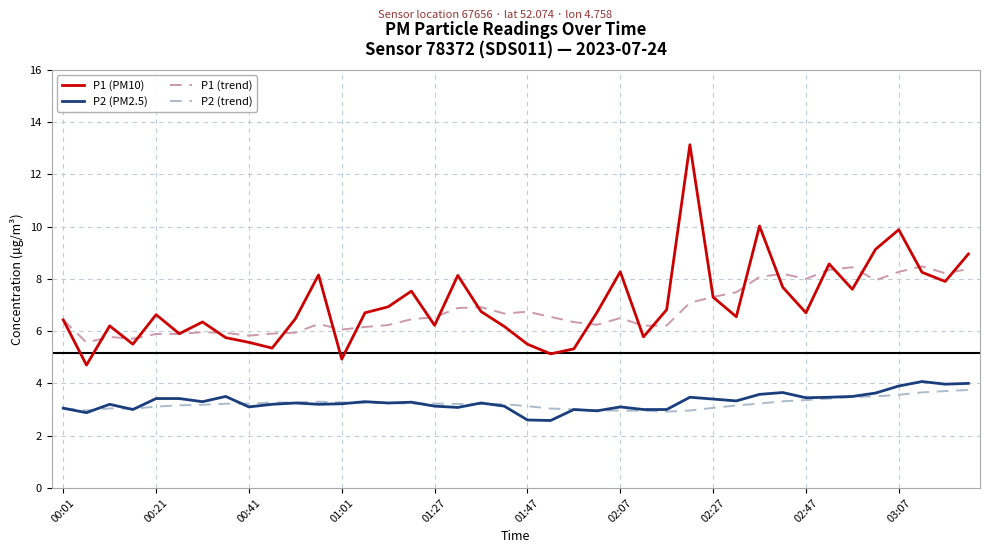

True or false: P2 (PM2.5) has more than 2 points higher than both neighbors.

True